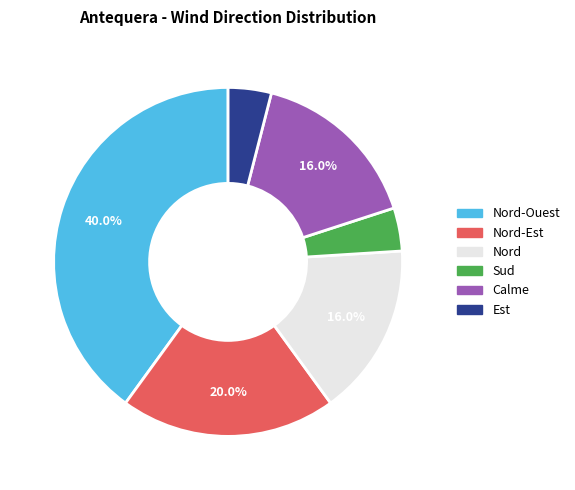

Does any single category account for the majority?

No